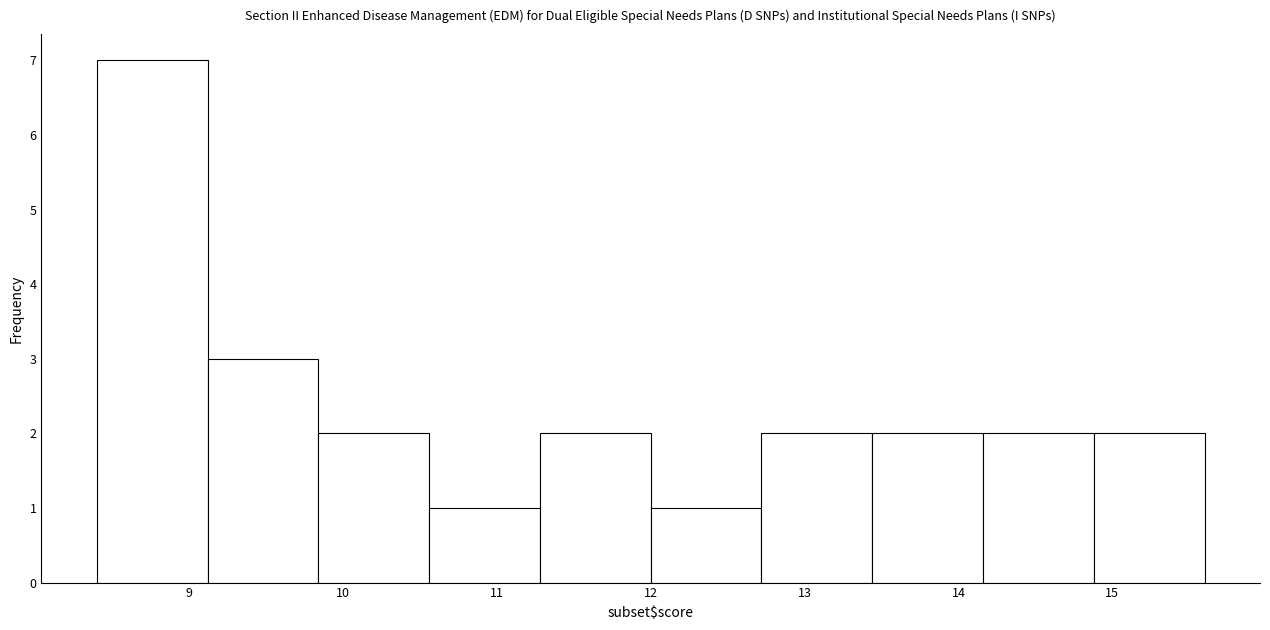

How tall is the bar that spans 12.72 to 13.44 on the x-axis? Neither the bar edges nor the heights are printed on the chart, so give them approximately, as read against the axes.

2